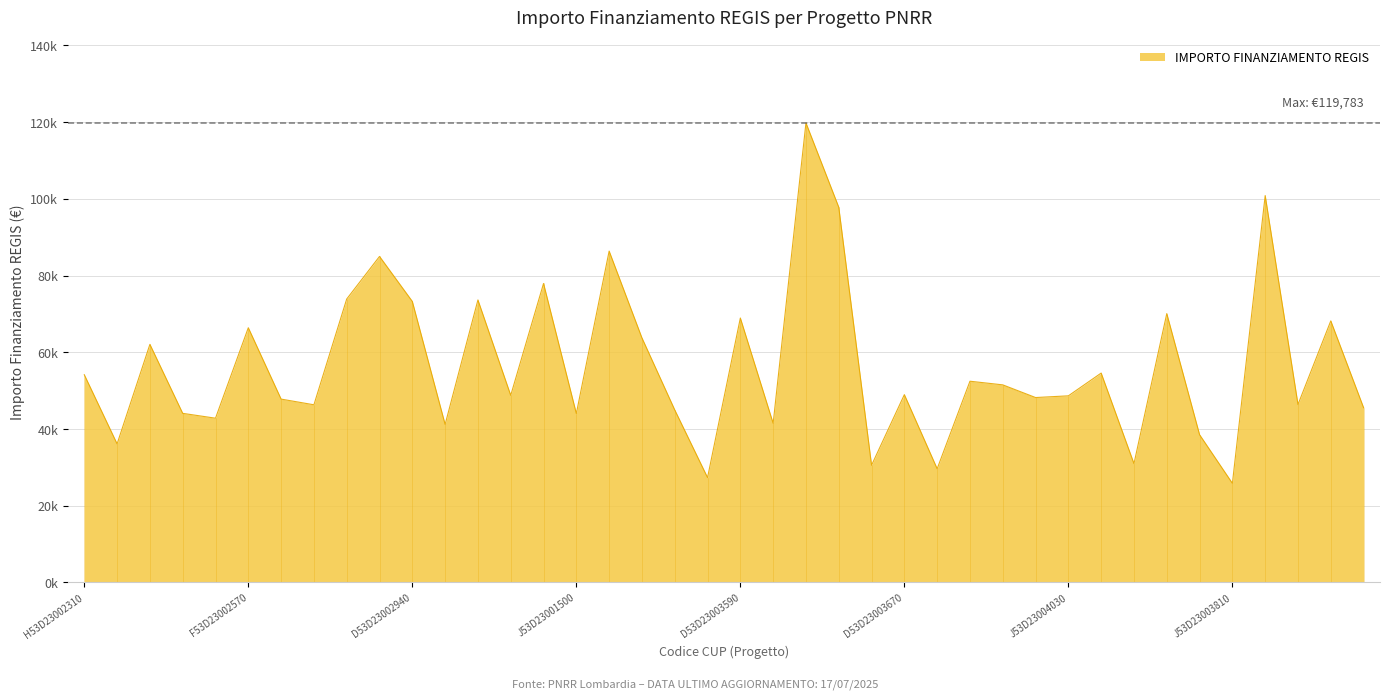

Where is the first local maximum?

H53D23006250006